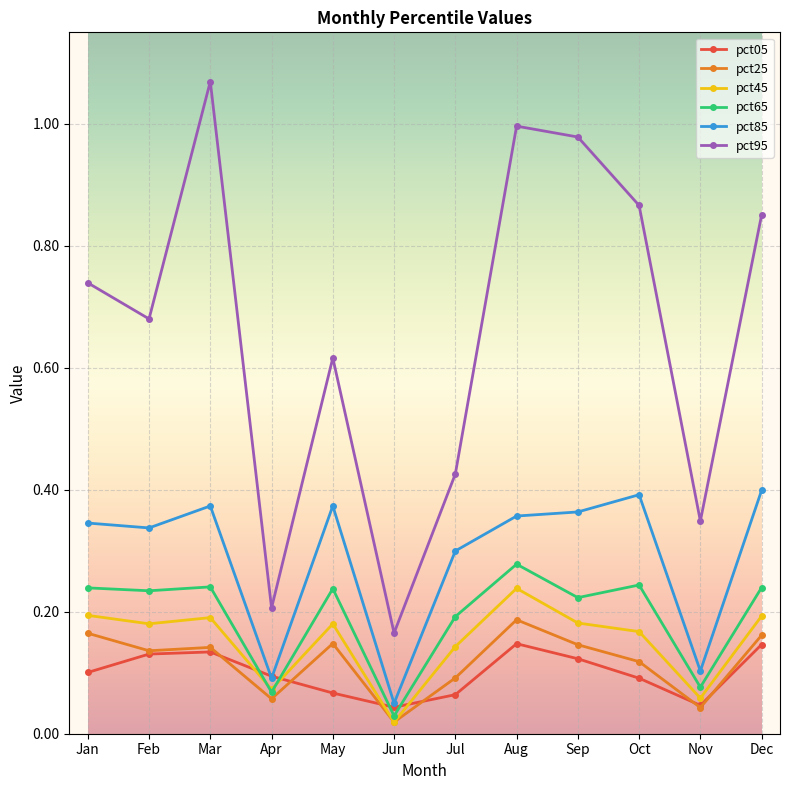

How many lines are shown in the chart?

6